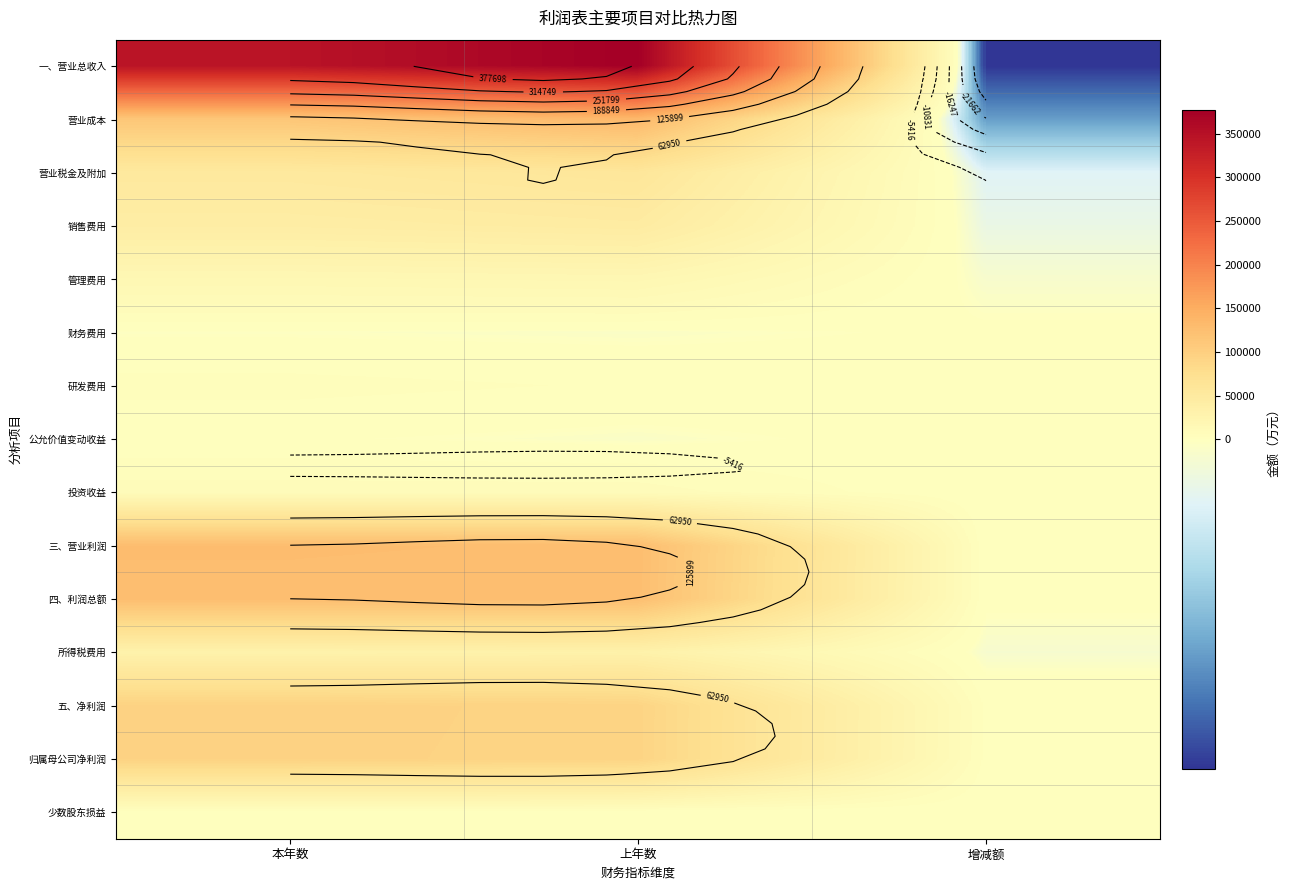

How many values in the 四、利润总额 series are below 125237?

1